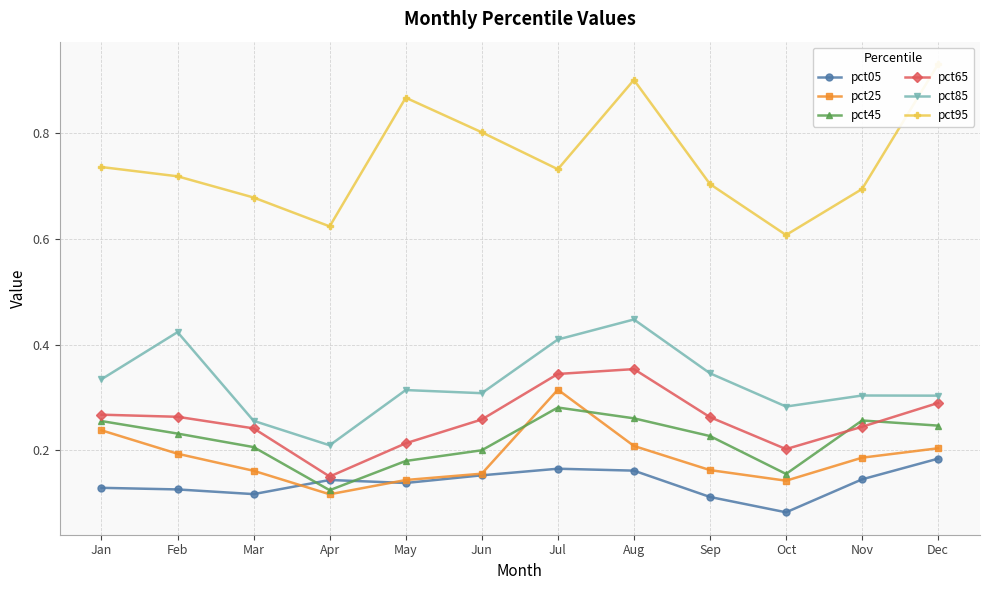

What is the average value of the pct95 series?

0.7